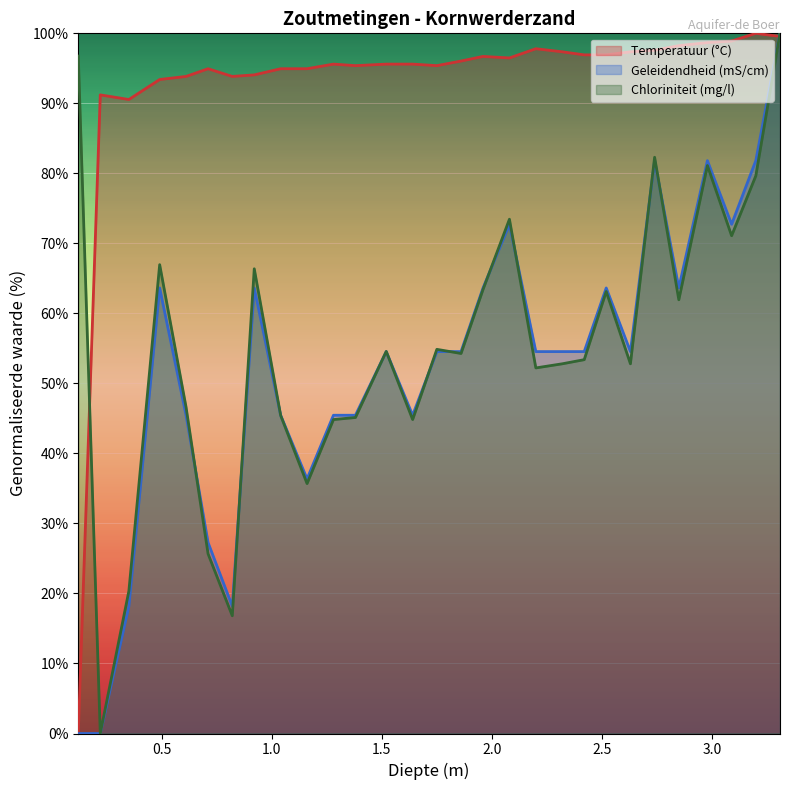

Where is the first local maximum for Temperatuur (°C)?

0.22